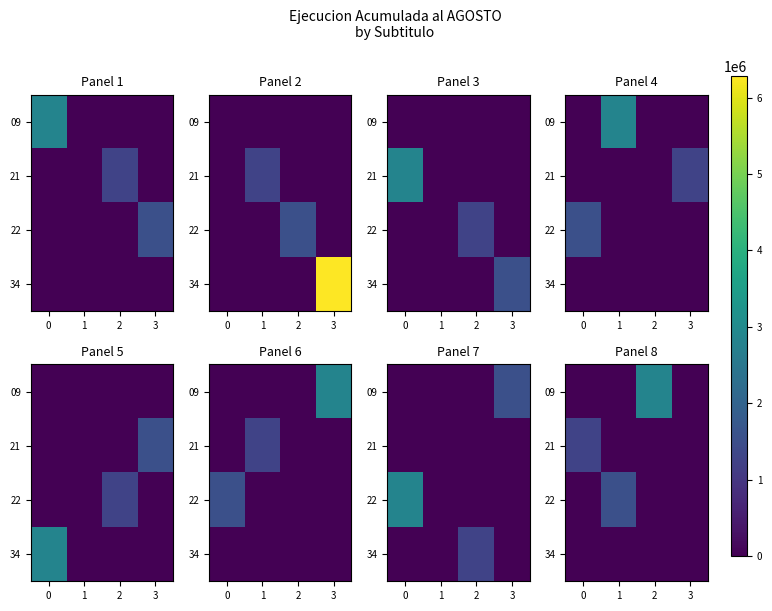

What is the spread (max minus min) of values at 2?

2845285